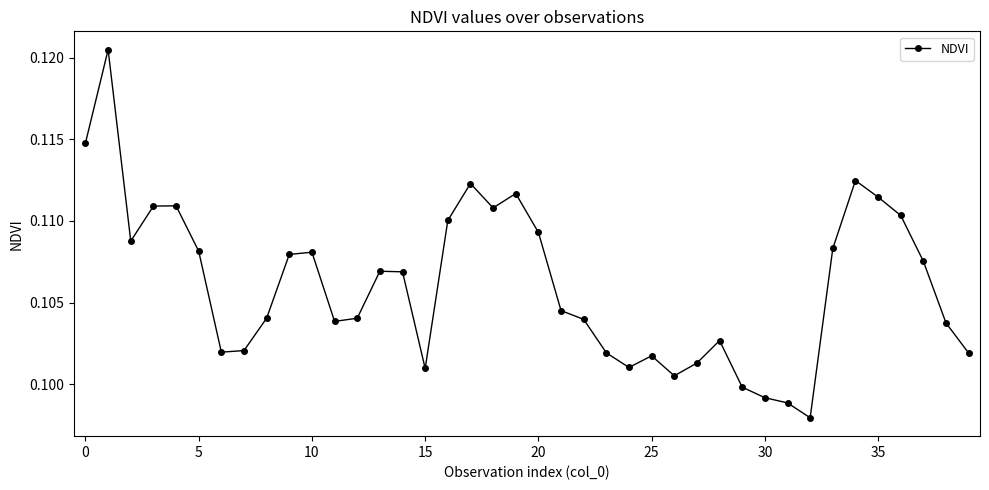

How many values are between 0 and 1?

40